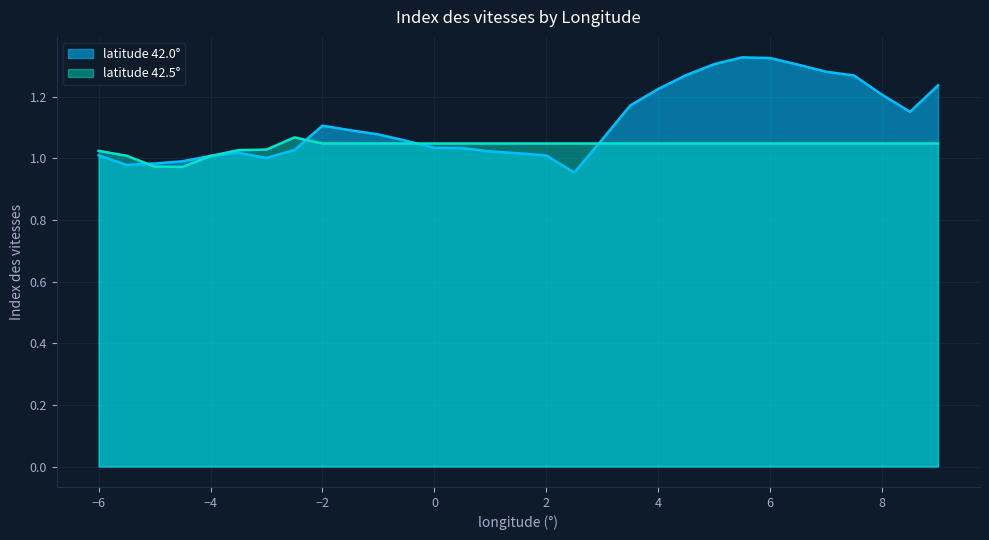

True or false: 42.0 has more than 2 interior local peaks.

True